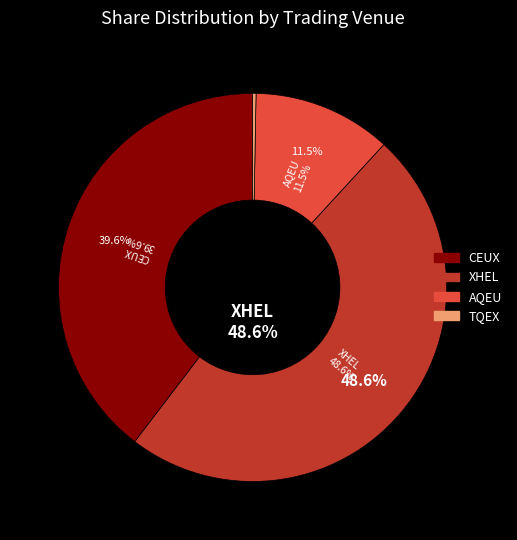

How many slices are in this pie chart?

4